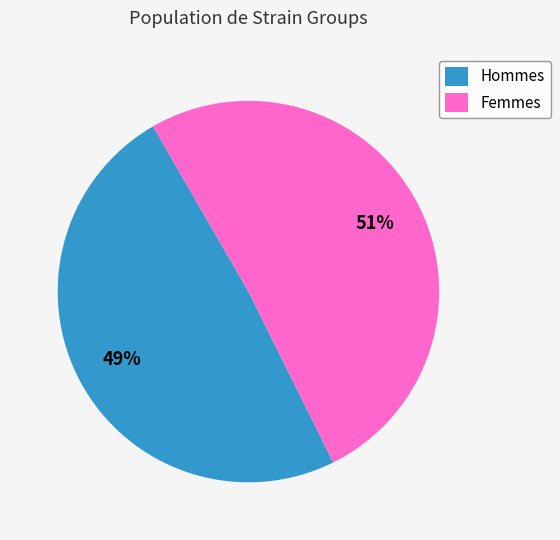

Count the number of slices in the pie.

2